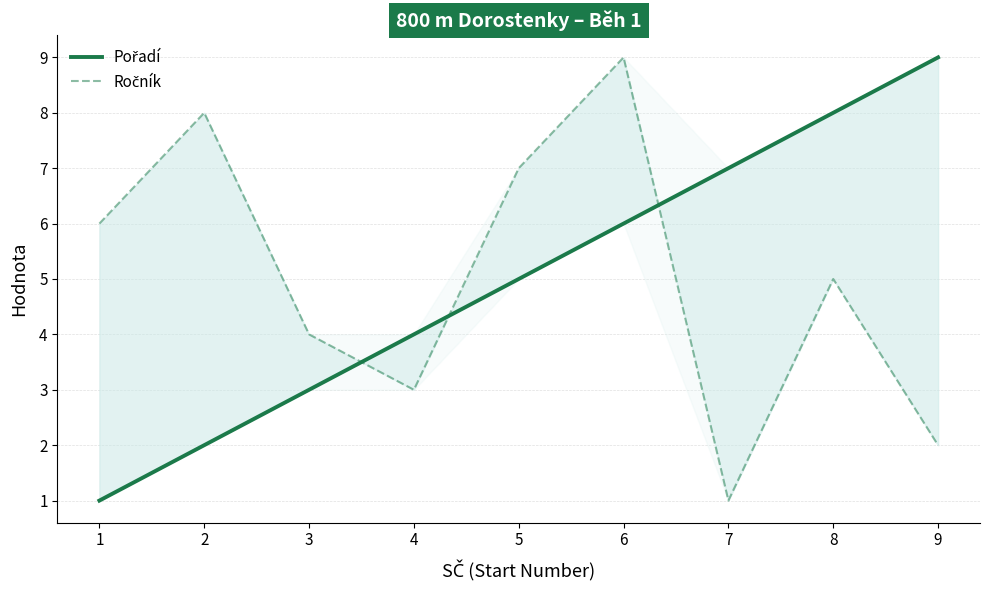

What is the minimum value for Ročník?

1